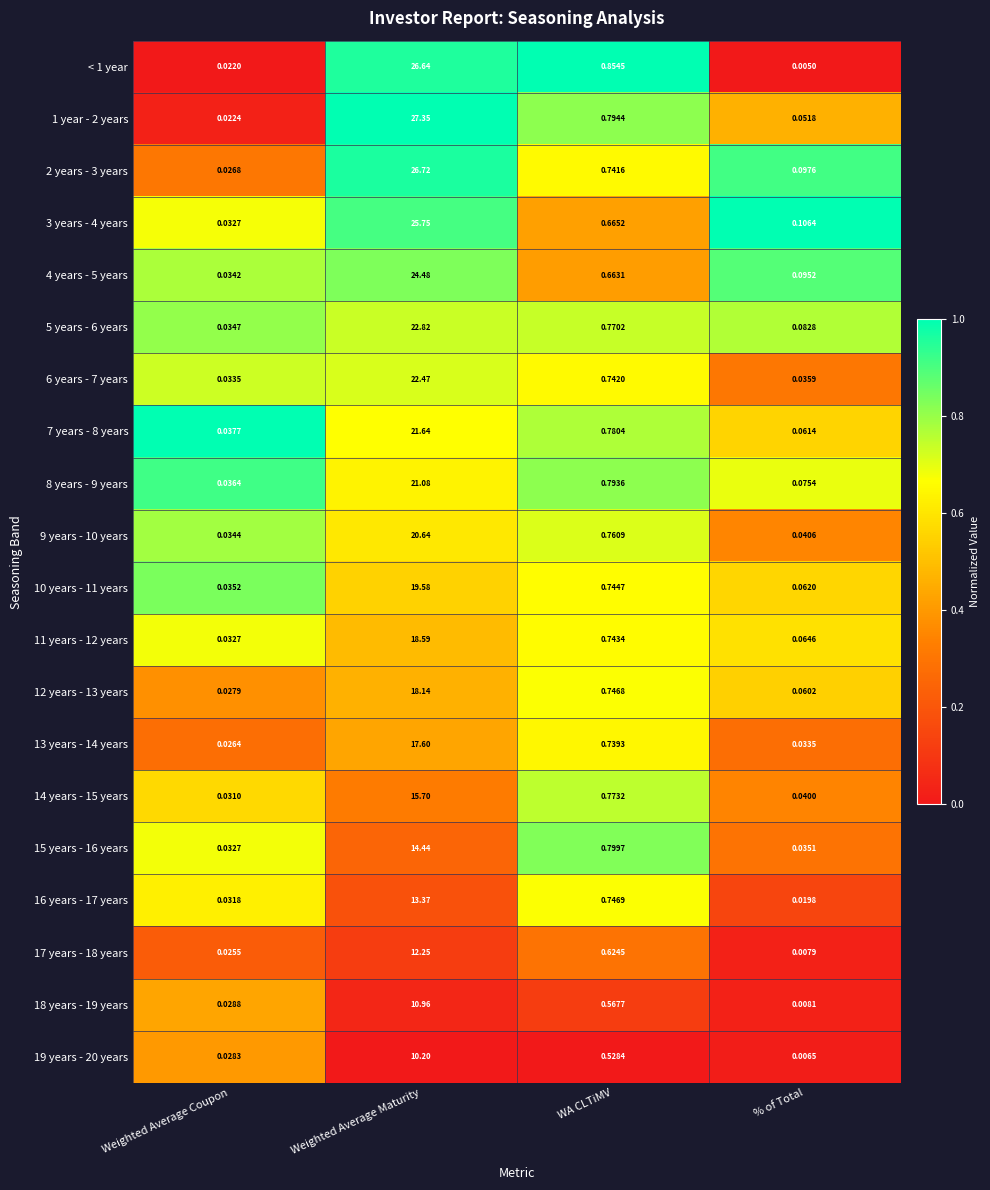

At which label is 5 years - 6 years closest to 11?

WA CLTiMV